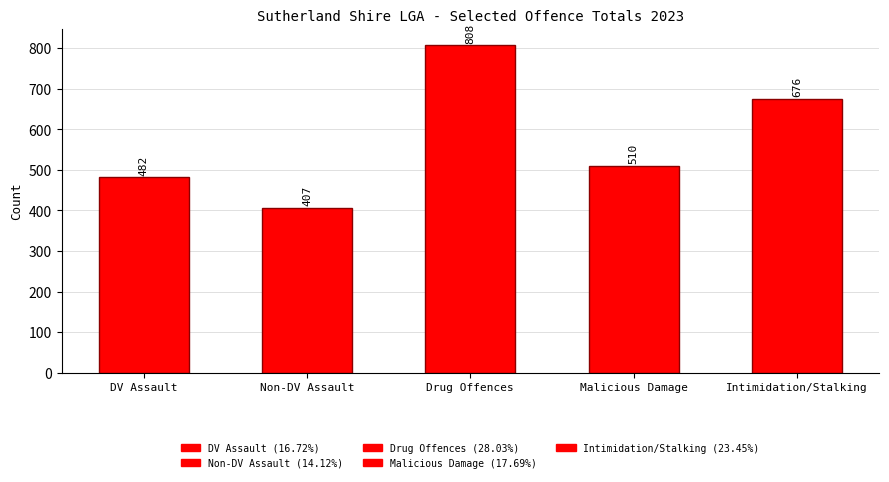

At which label does the data first exceed 510?

Drug Offences